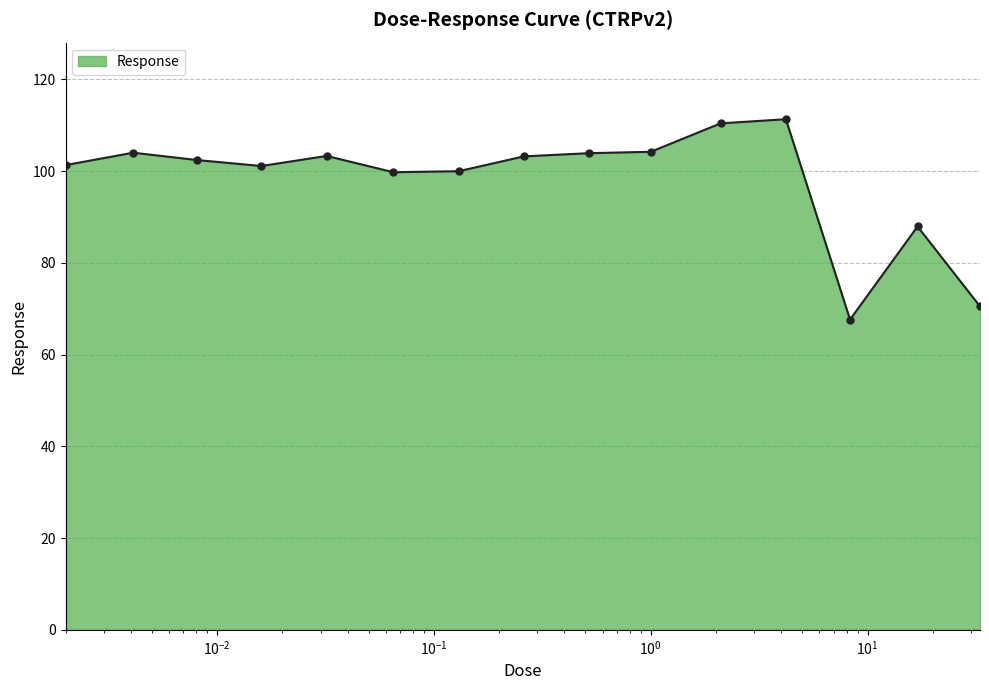

What is the greatest value displayed?

111.3